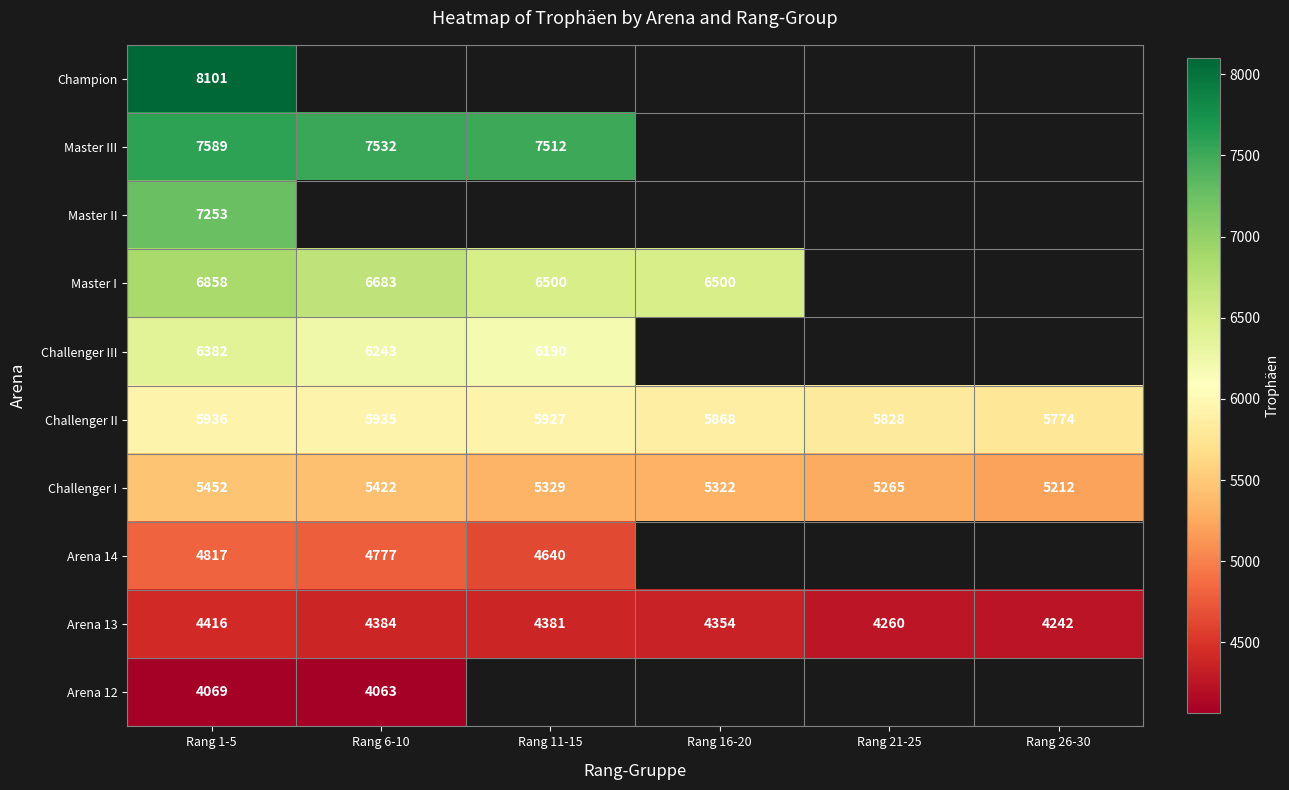

What is the approximate value of Arena 13 at Rang 6-10, to the nearest 5?

4385